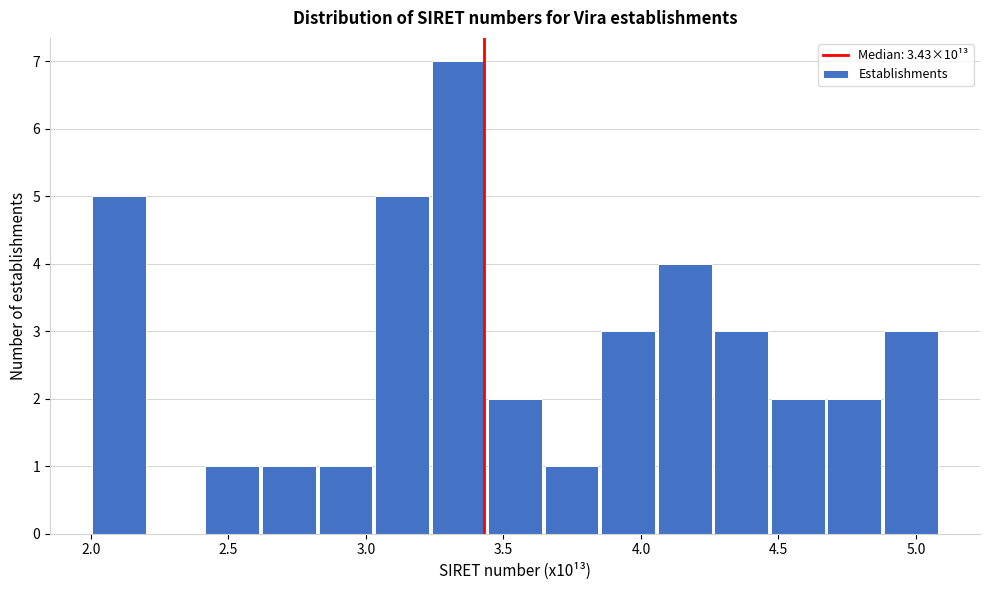

Which range on the x-axis has the tallest bar?

3.25 to 3.45